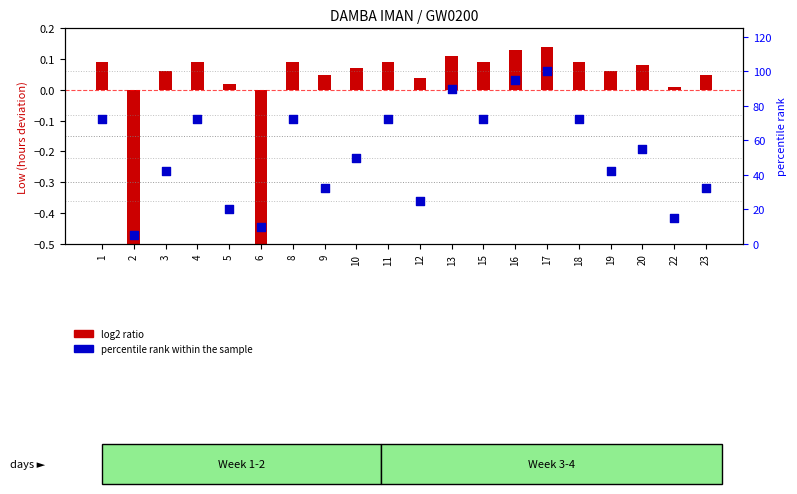

What is the change in value from 9 to 13?

+57.5